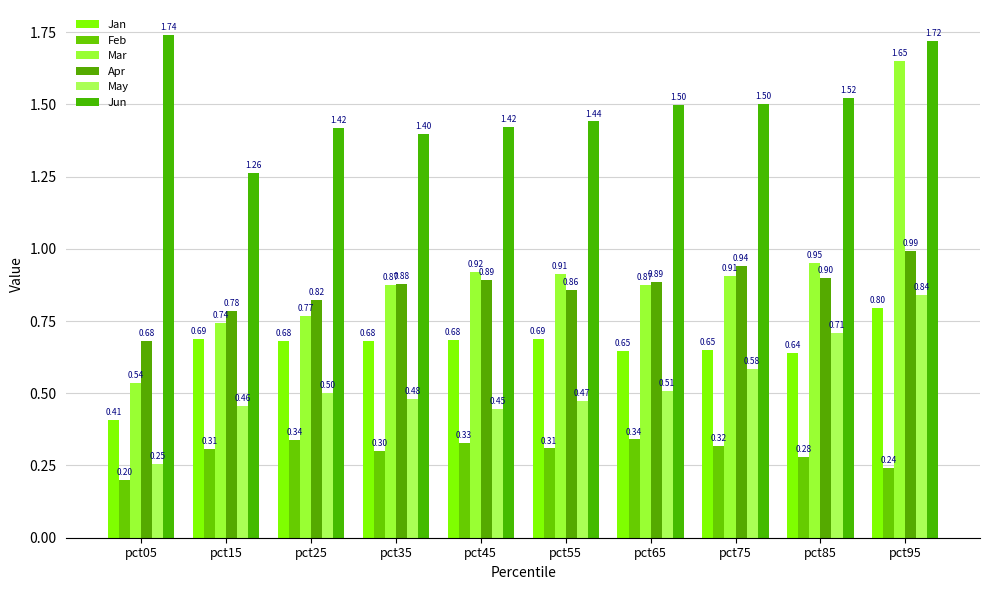

Reading left to right, what are all the values shown in this chart?

Jan: 0.4	0.7	0.7	0.7	0.7	0.7	0.6	0.6	0.6	0.8
Feb: 0.2	0.3	0.3	0.3	0.3	0.3	0.3	0.3	0.3	0.2
Mar: 0.5	0.7	0.8	0.9	0.9	0.9	0.9	0.9	1.0	1.7
Apr: 0.7	0.8	0.8	0.9	0.9	0.9	0.9	0.9	0.9	1.0
May: 0.3	0.5	0.5	0.5	0.4	0.5	0.5	0.6	0.7	0.8
Jun: 1.7	1.3	1.4	1.4	1.4	1.4	1.5	1.5	1.5	1.7